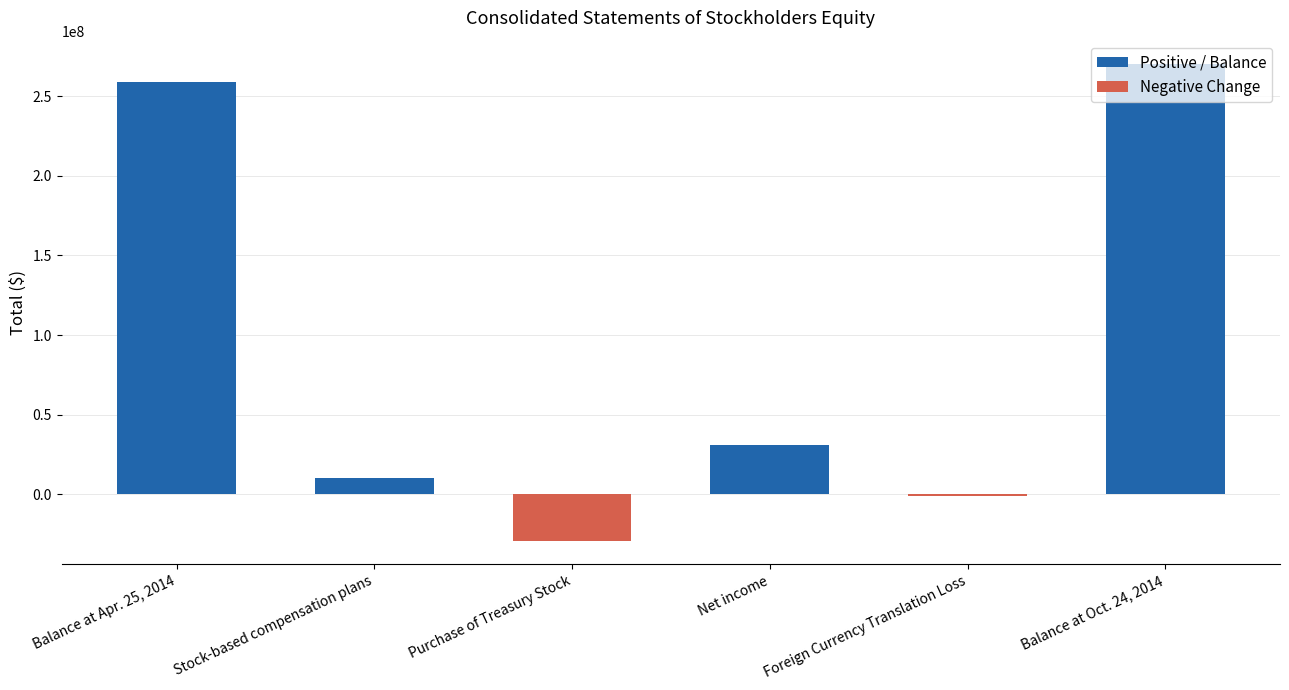

What is the difference between the maximum and minimum values?

298961433